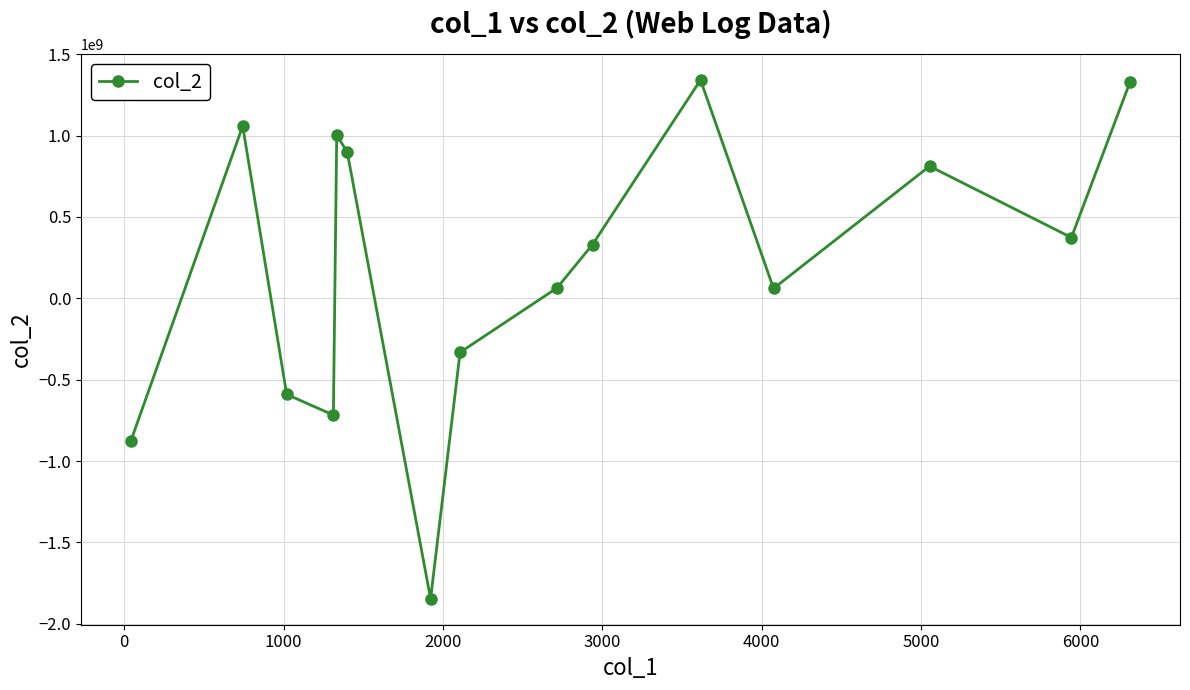

How many interior local peaks (higher than both neighbors) does the data have?

4